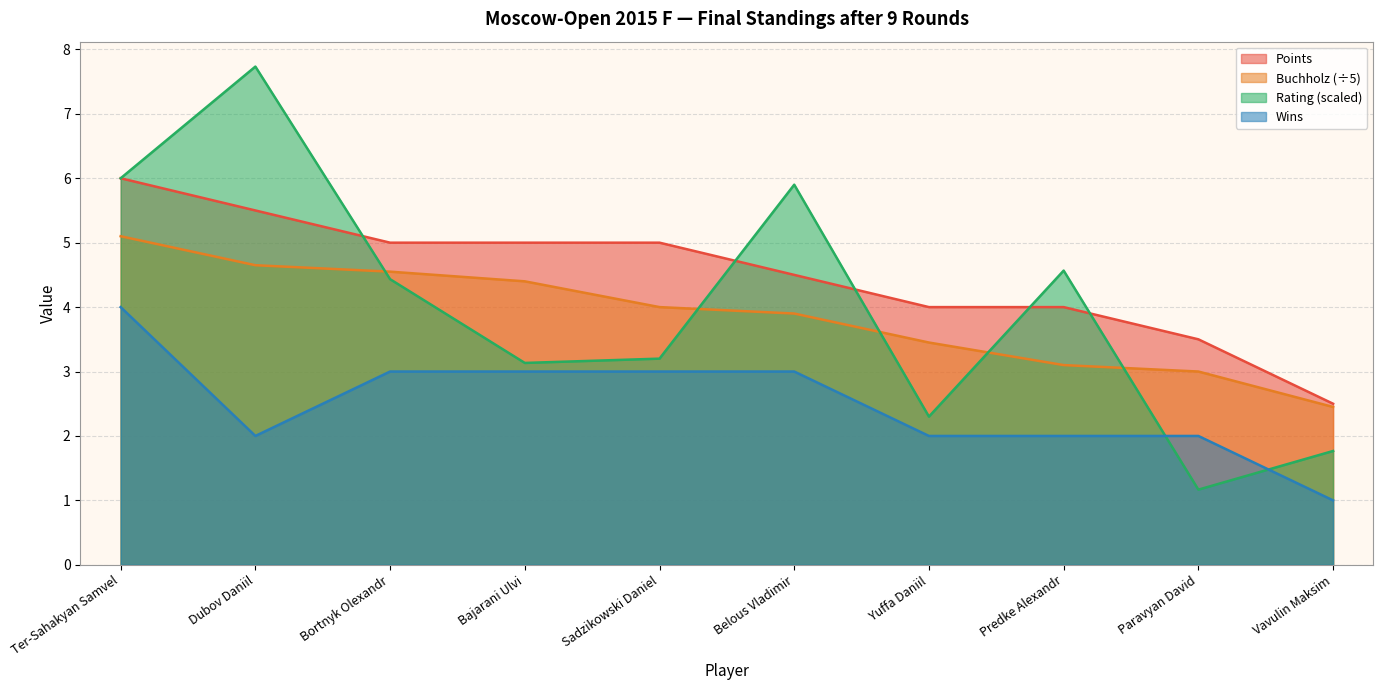

At which label does Rating reach its minimum?

Paravyan David